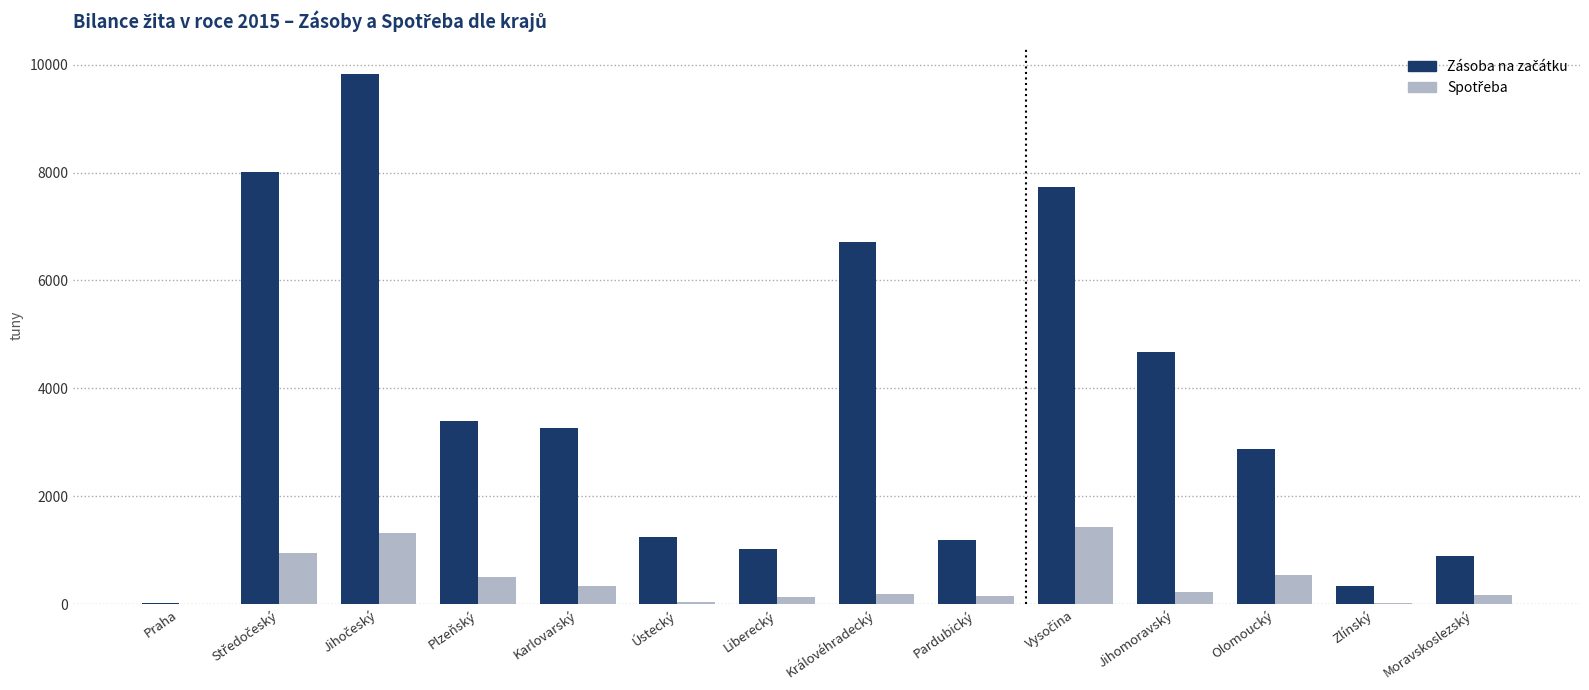

What is the maximum value shown in the chart?

9833.5